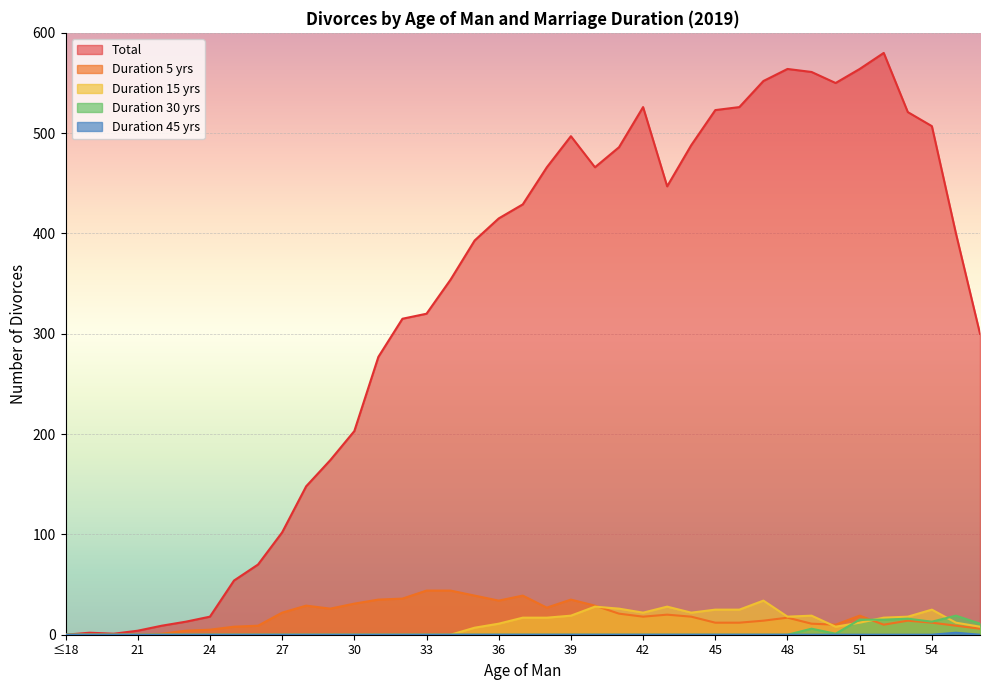

True or false: Duration 45 yrs and Duration 15 yrs intersect in this chart.

False